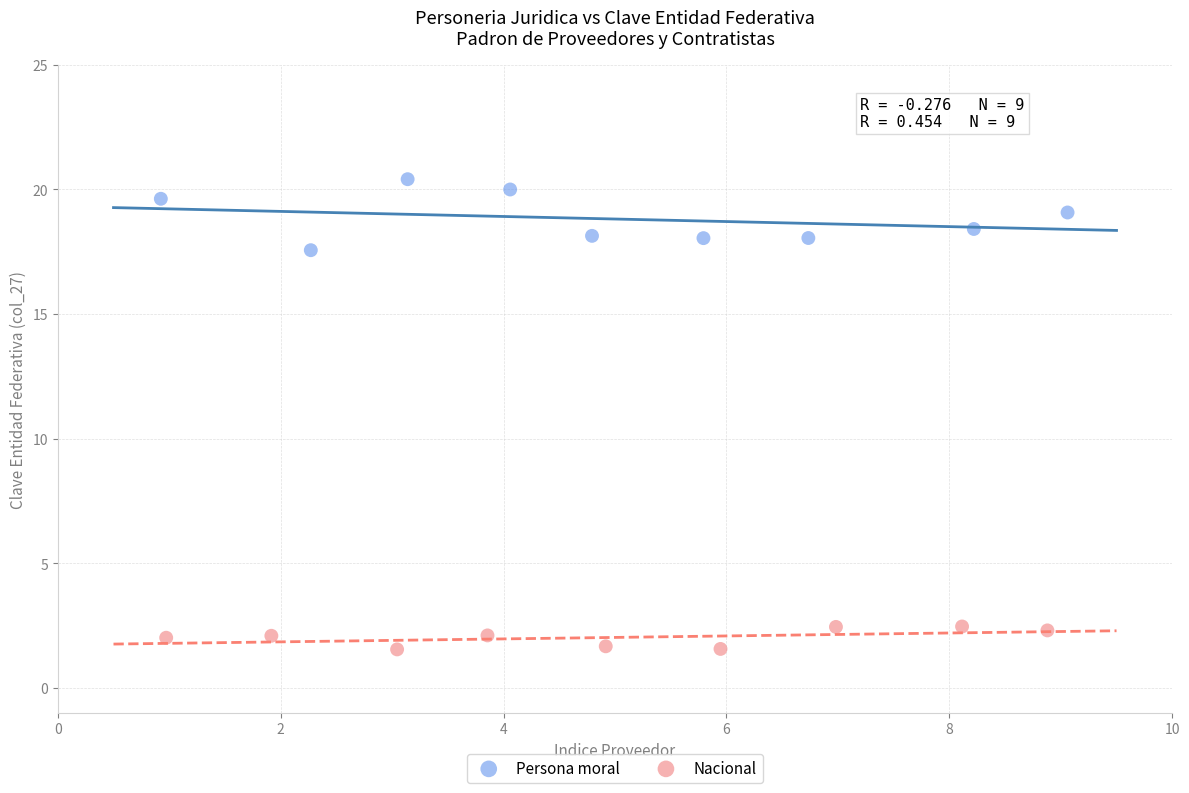

Which series reaches the minimum Y coordinate?

Nacional